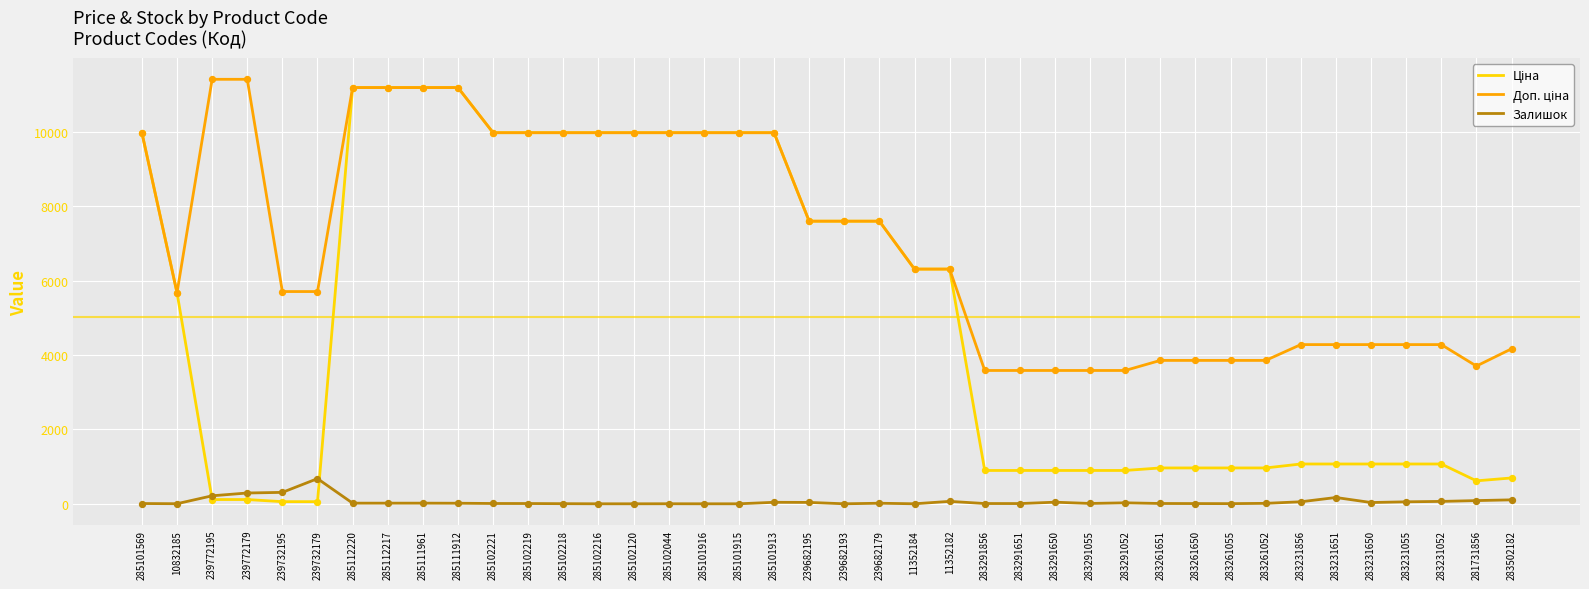

What is the greatest value displayed?

11410.0